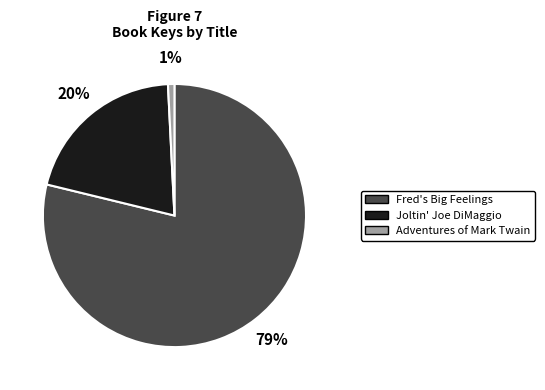

True or false: Fred's Big Feelings accounts for 79% of the total.

True